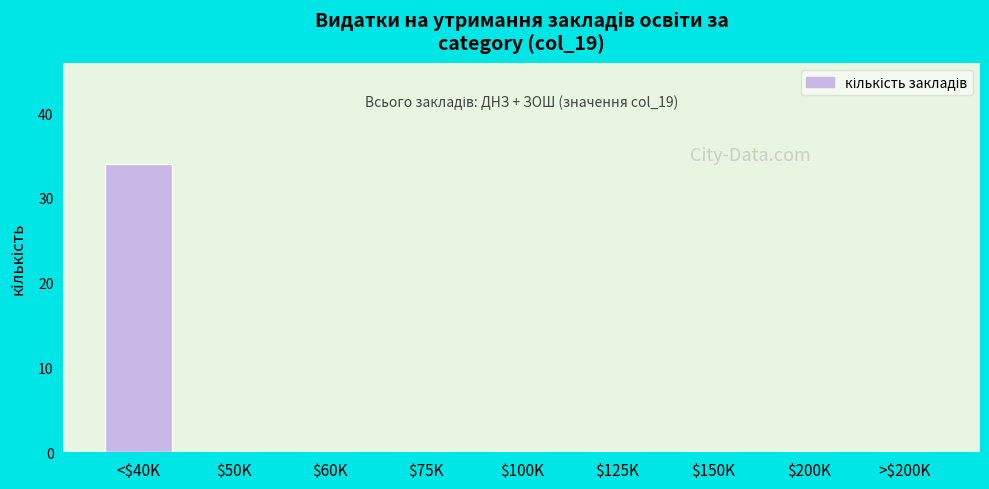

True or false: the data shows 34 at <$40K.

True